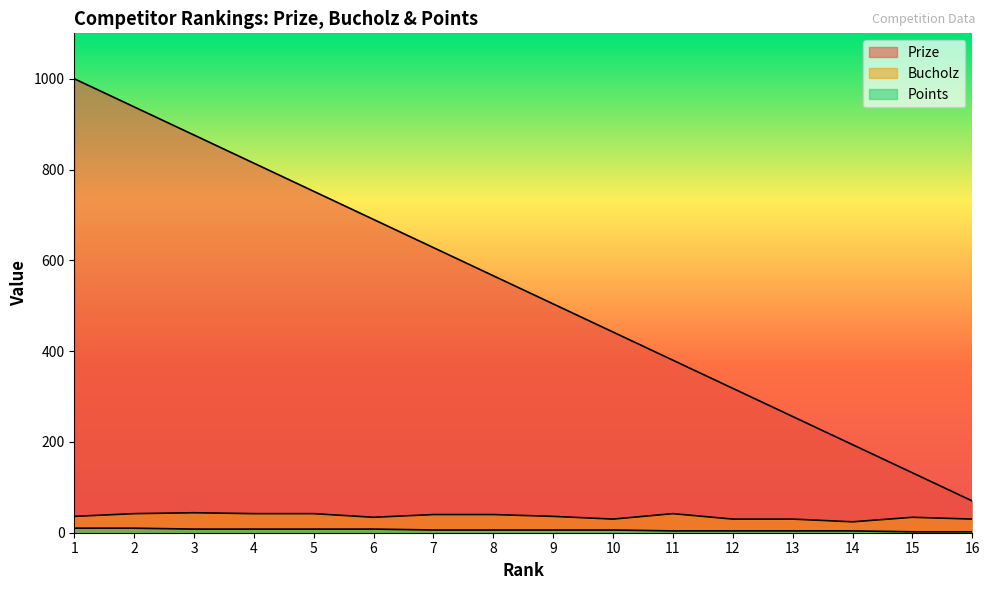

Is the value of Prize at 3 greater than the value of Points at 6?

Yes